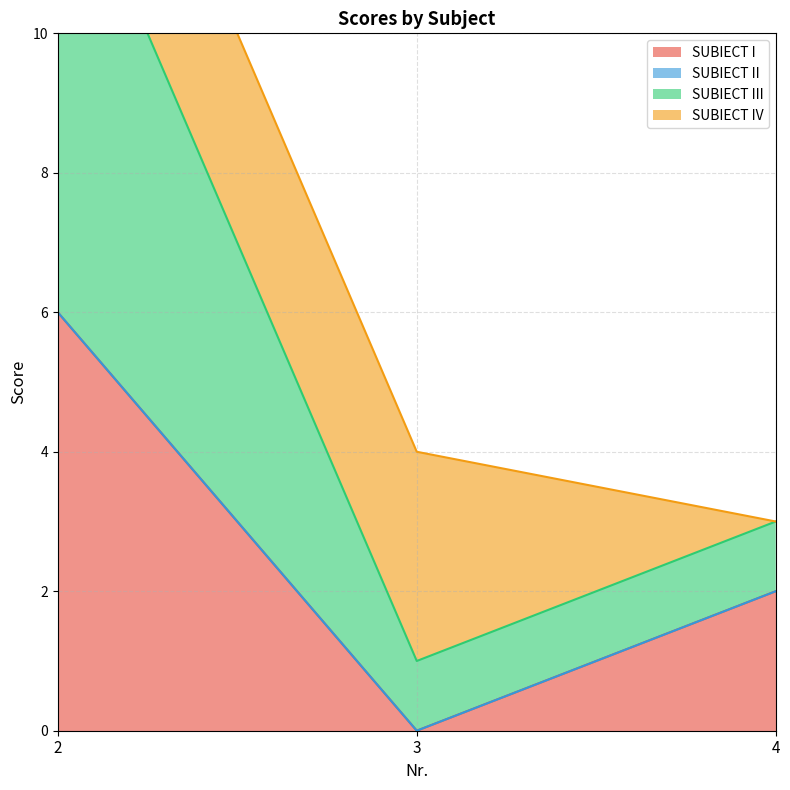

True or false: SUBIECT I has a value of 6 at 2.

True